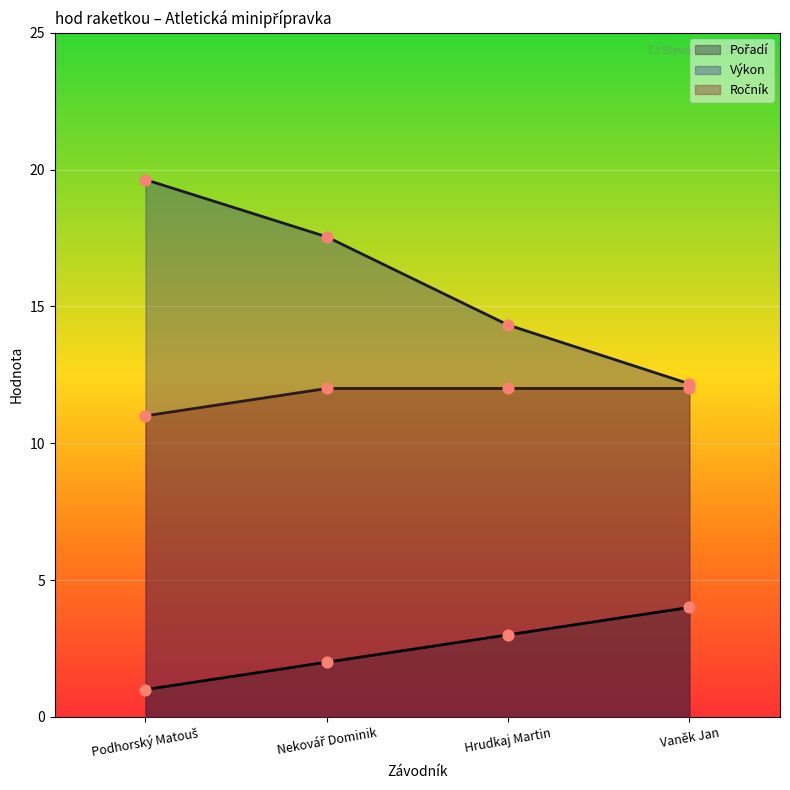

What are all the series names shown in the legend?

Pořadí, Výkon, Ročník